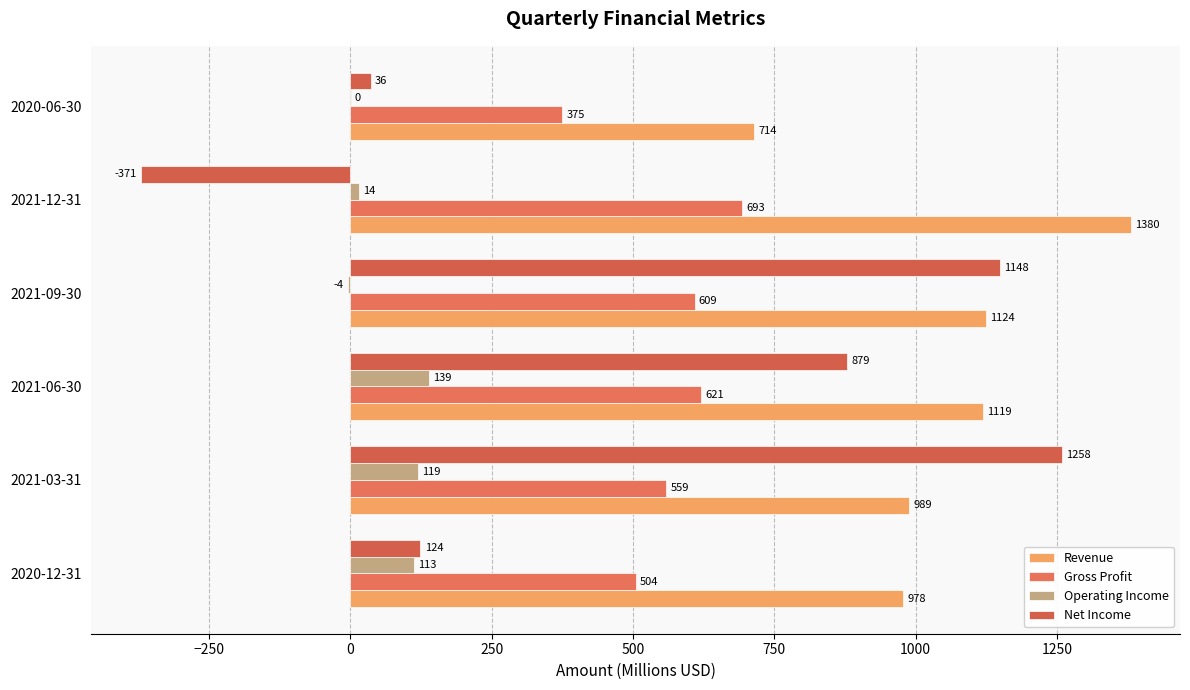

At how many categories does at least one series exceed 11?

6